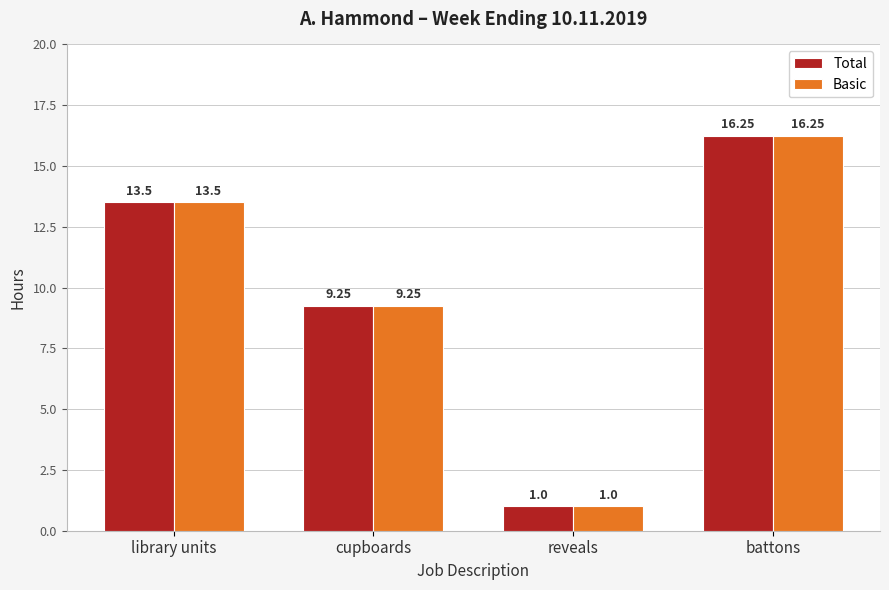

What is the label of the 3rd bar from the right?

cupboards